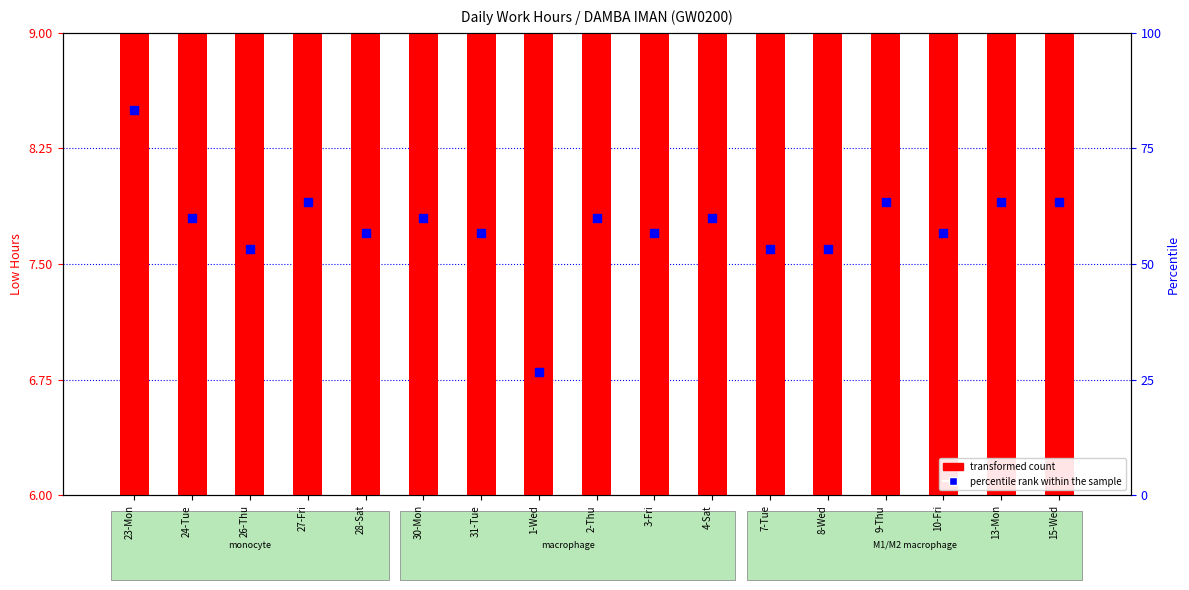

What is the total value across all series at 30-Mon?

71.2